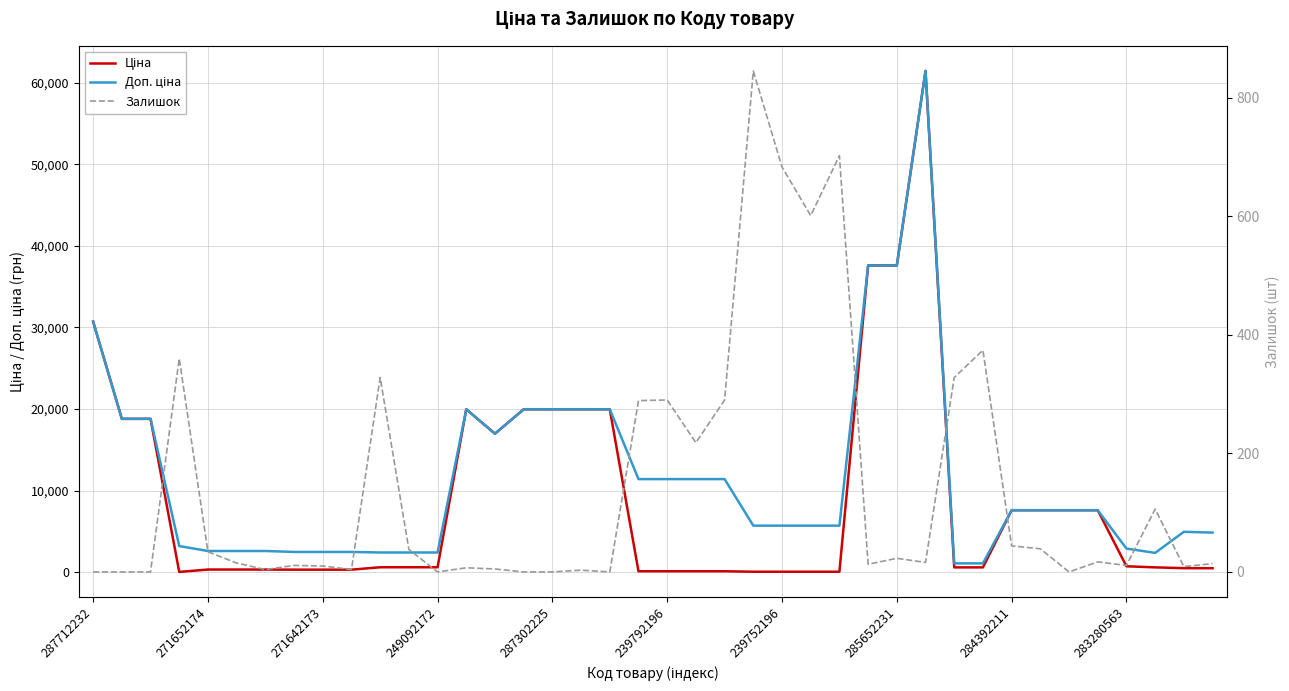

What is the maximum value shown in the chart?

61434.3